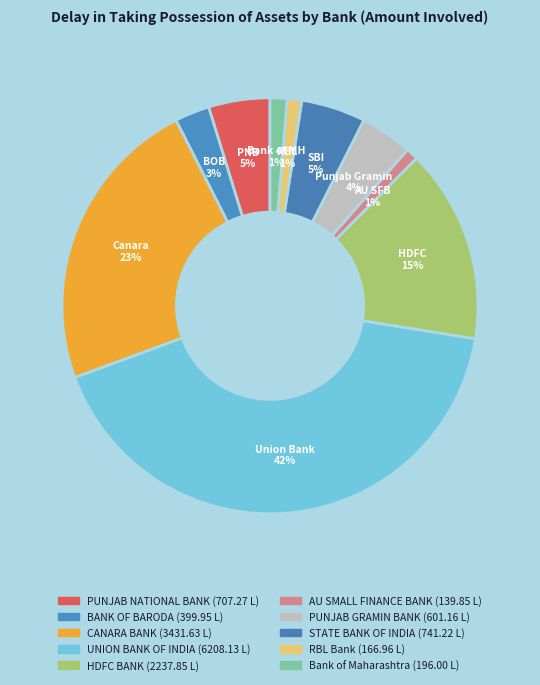

Which category has the smallest portion of the pie?

AU SMALL FINANCE BANK